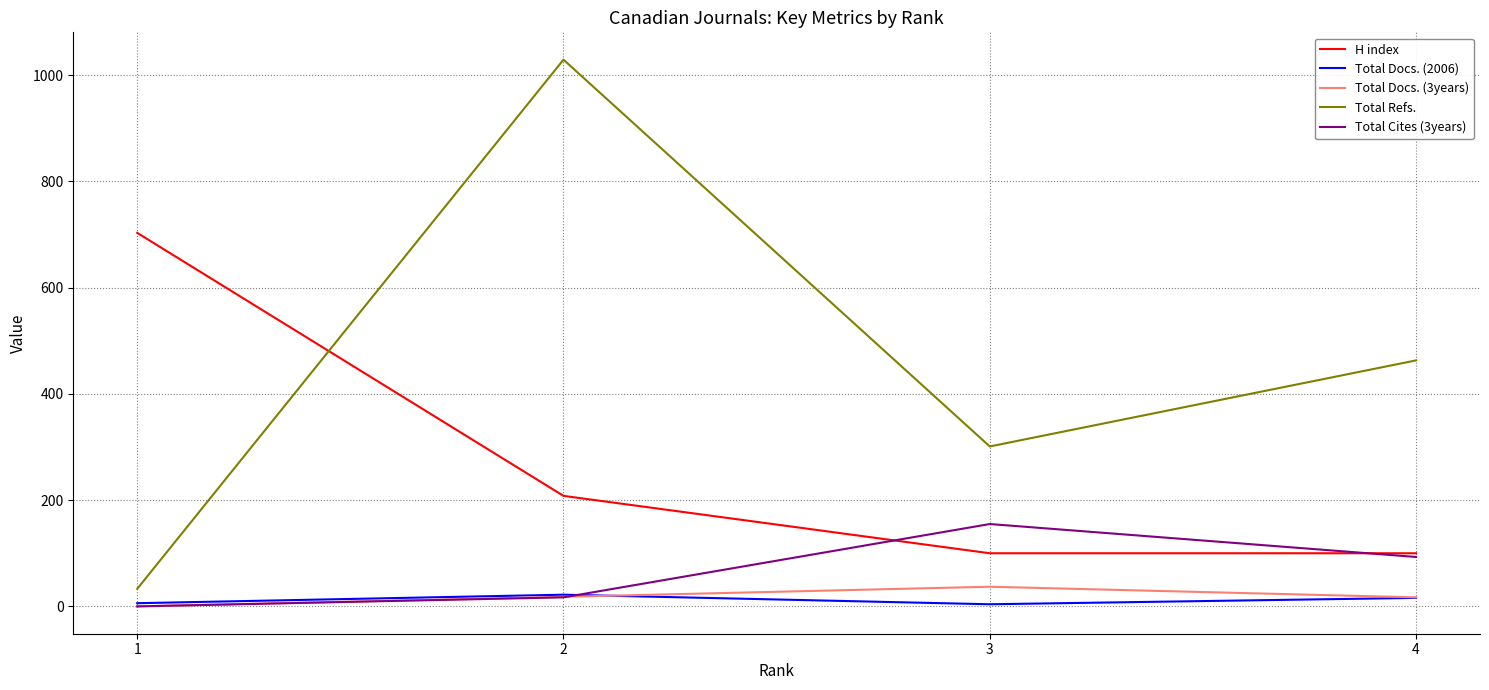

The value of Total Refs. at 3 is 301. True or false?

True